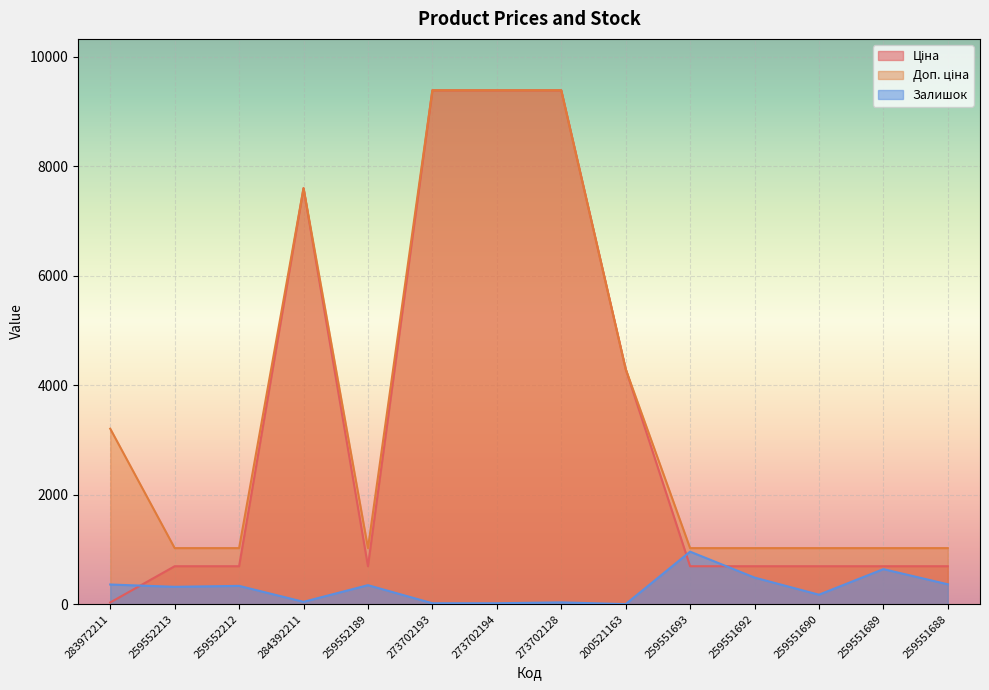

Reading left to right, what are all the values shown in this chart?

Ціна: 283972211=32.0	259552213=693.7	259552212=693.7	284392211=7596.5	259552189=693.7	273702193=9384.0	273702194=9384.0	273702128=9384.0	200521163=4295.4	259551693=693.7	259551692=693.7	259551690=693.7	259551689=693.7	259551688=693.7
Доп. ціна: 283972211=3205.0	259552213=1024.6	259552212=1024.6	284392211=7596.5	259552189=1024.6	273702193=9384.0	273702194=9384.0	273702128=9384.0	200521163=4295.0	259551693=1024.6	259551692=1024.6	259551690=1024.6	259551689=1024.6	259551688=1024.6
Залишок: 283972211=360.0	259552213=318.0	259552212=335.0	284392211=44.0	259552189=348.0	273702193=18.0	273702194=18.0	273702128=34.0	200521163=2.0	259551693=960.0	259551692=487.0	259551690=174.0	259551689=641.0	259551688=364.0